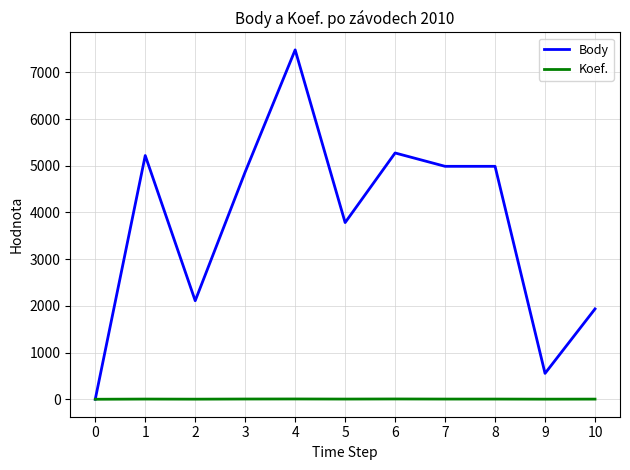

What is the greatest value displayed?

7483